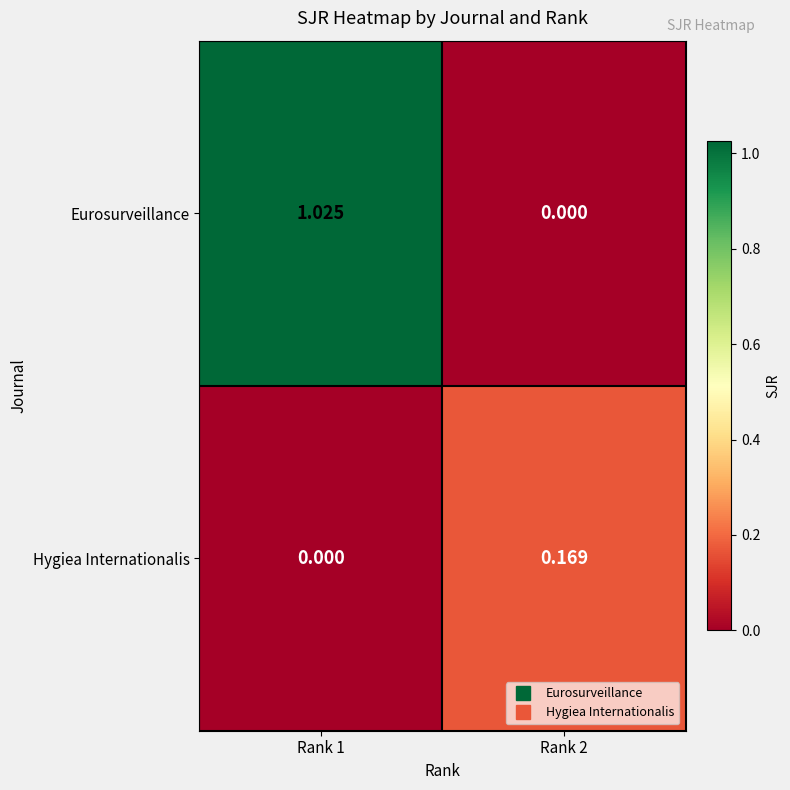

List the series in order of their peak value, lowest first.

Hygiea Internationalis, Eurosurveillance